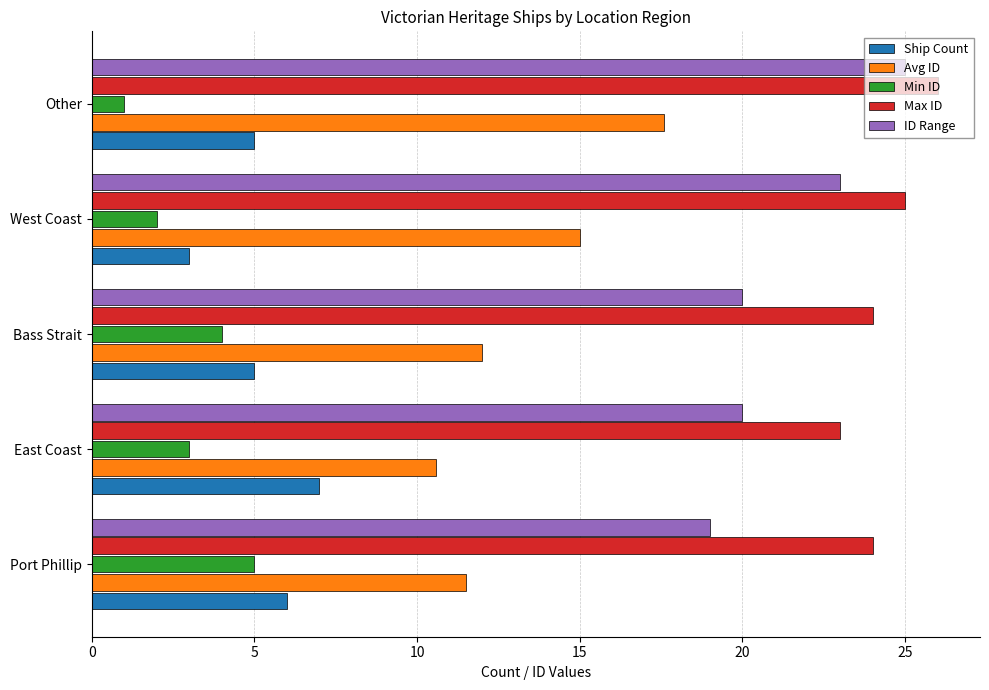

How many series are shown in this chart?

5